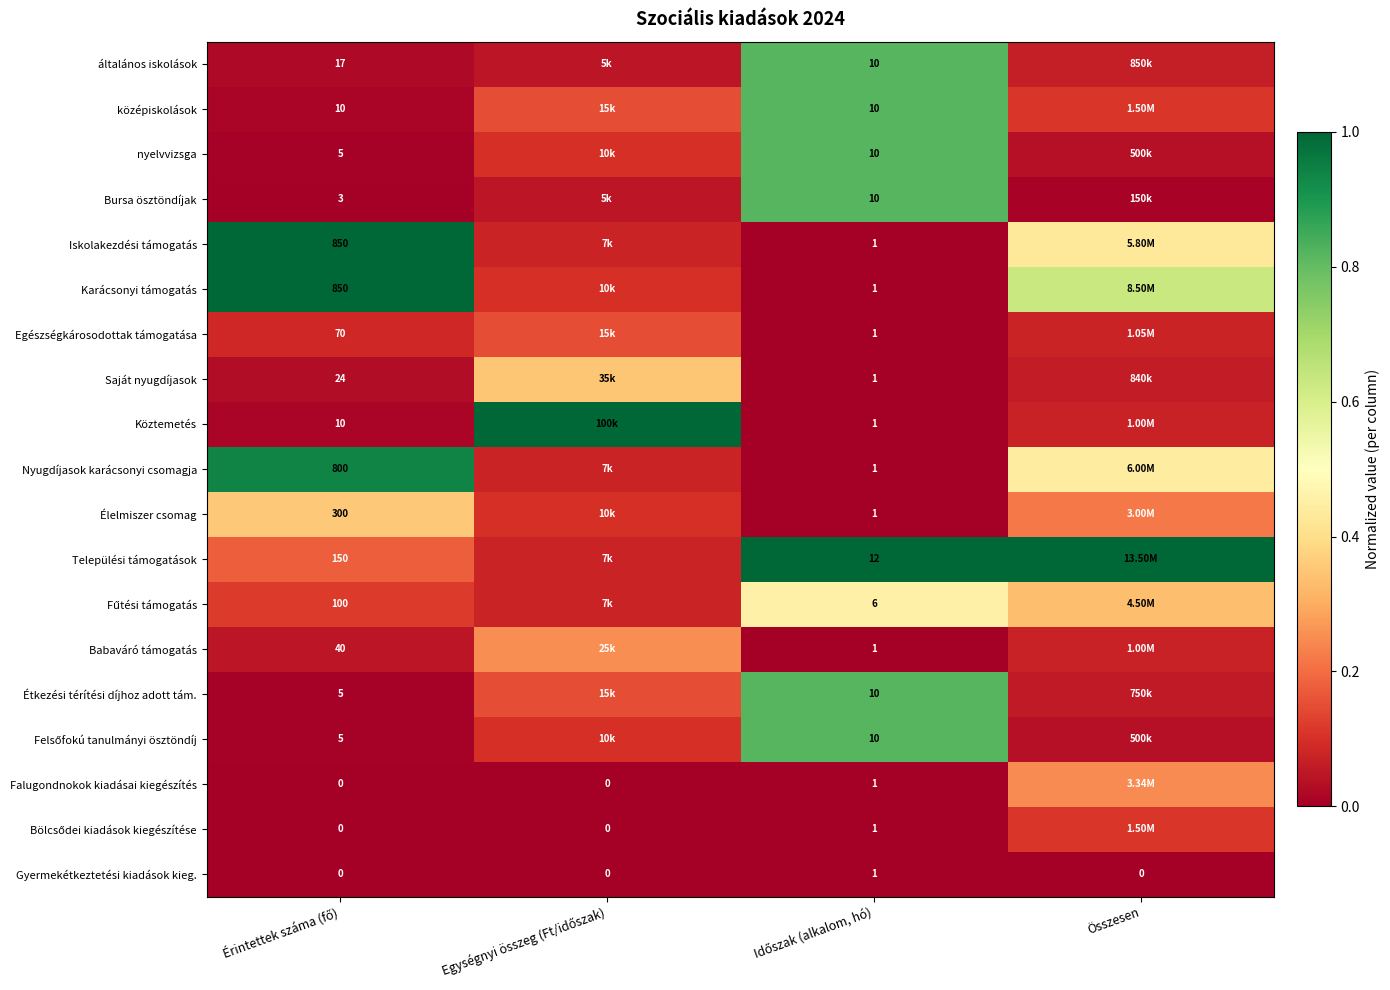

Is the value of Nyugdíjasok karácsonyi csomagja at Összesen greater than the value of Fűtési támogatás at Érintettek száma (fő)?

Yes